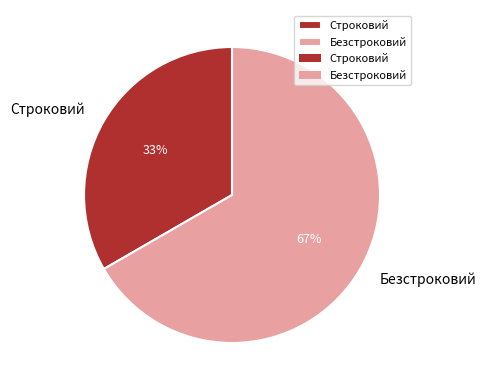

To the nearest percent, what is the combined percentage of Строковий and Безстроковий?

100%